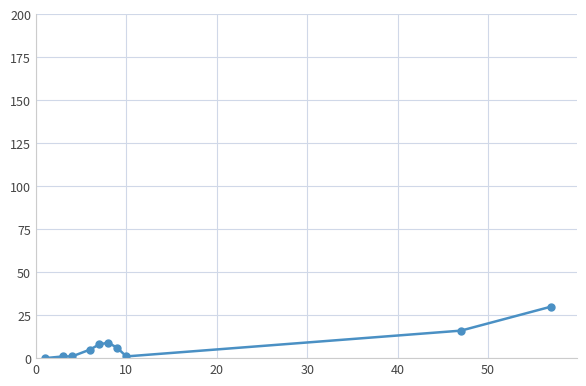

What is the sum of all values?

77